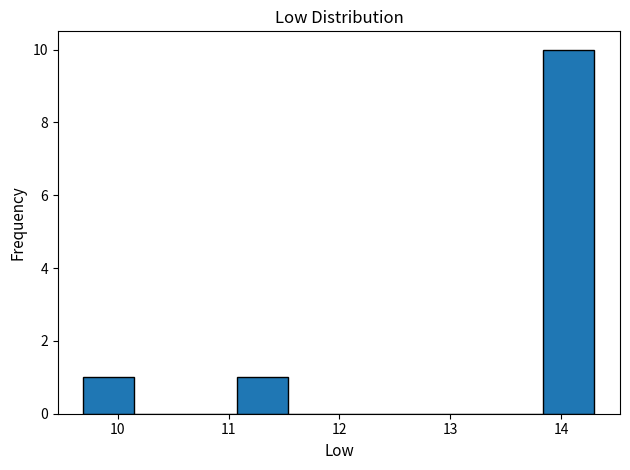

Over which range of the x-axis is the bar tallest?

13.8 to 14.3